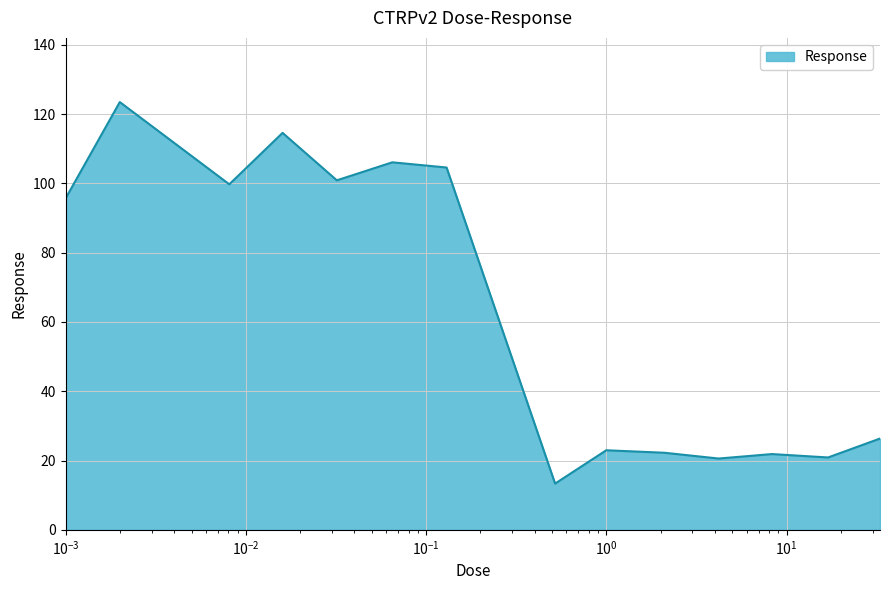

What is the sum of all values?

893.4